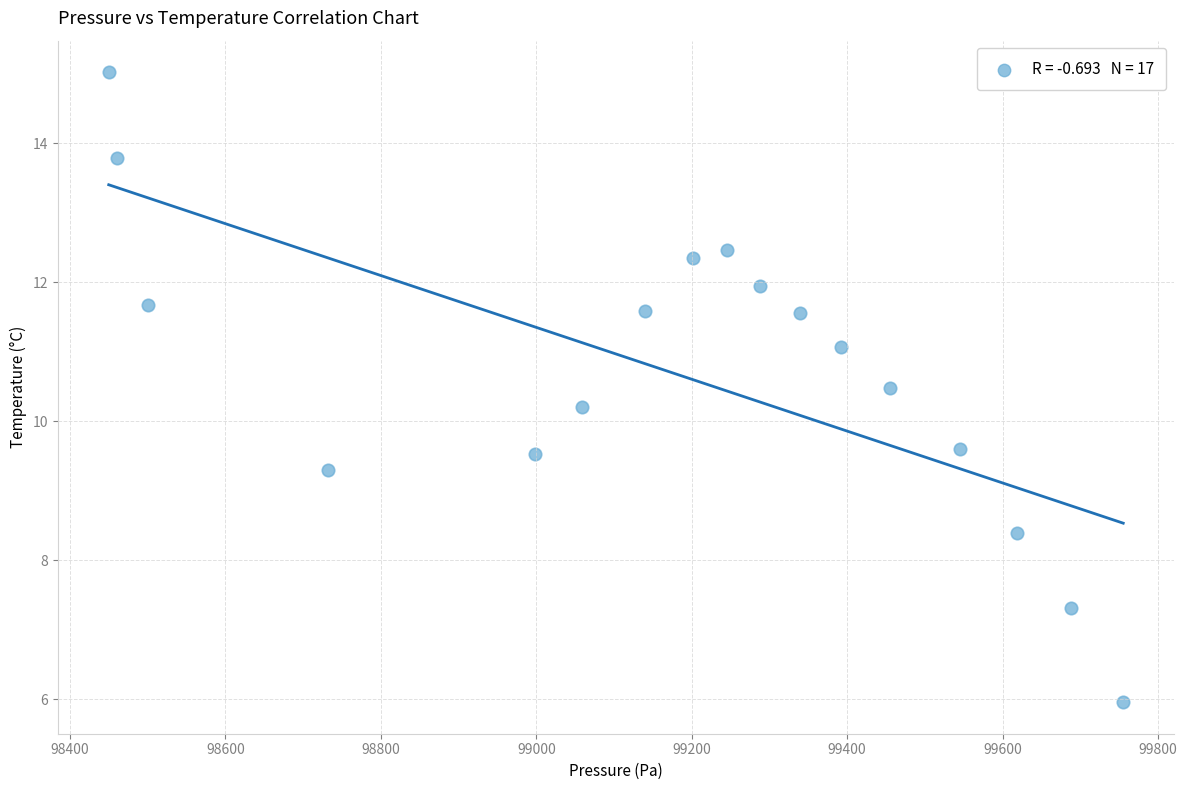

What is the range of X values (max minus min)?

1305.6